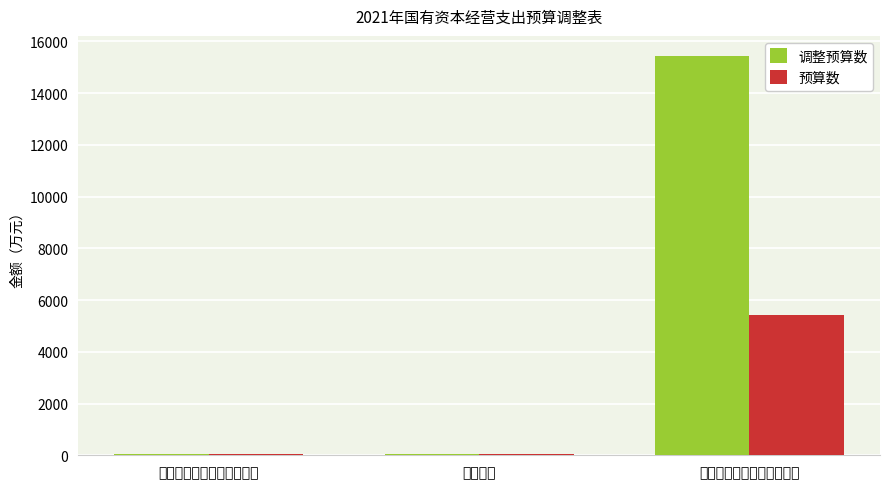

What is the sum of the 预算数 values at 国有资本经营预算调出资金 and 支出合计?

5467.1